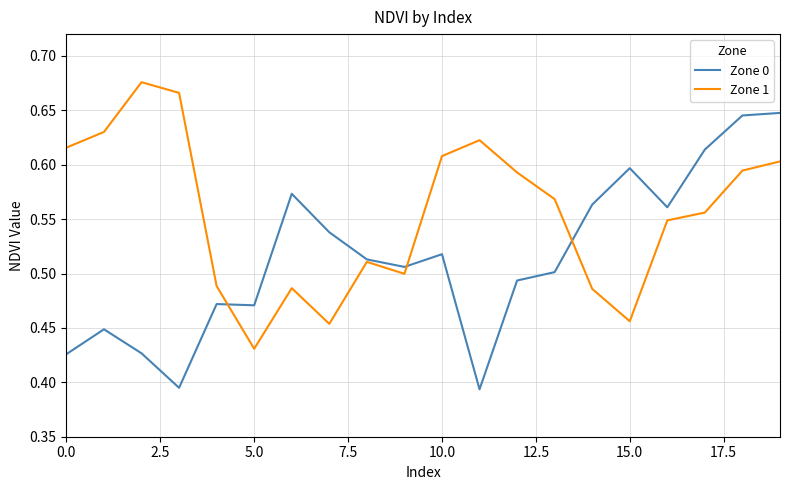

Which series has the largest total across all categories?

Zone 1